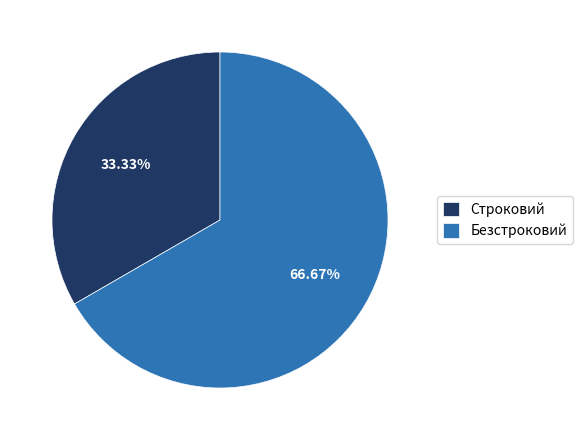

What is the ratio of the value at Безстроковий to the value at Строковий?

2.0